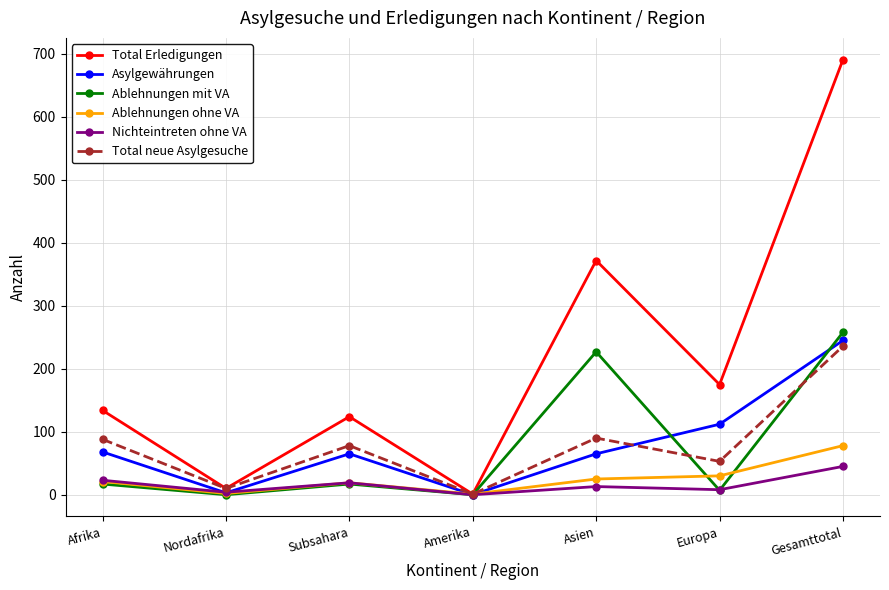

What is the label of the 1st point from the right?

Gesamttotal